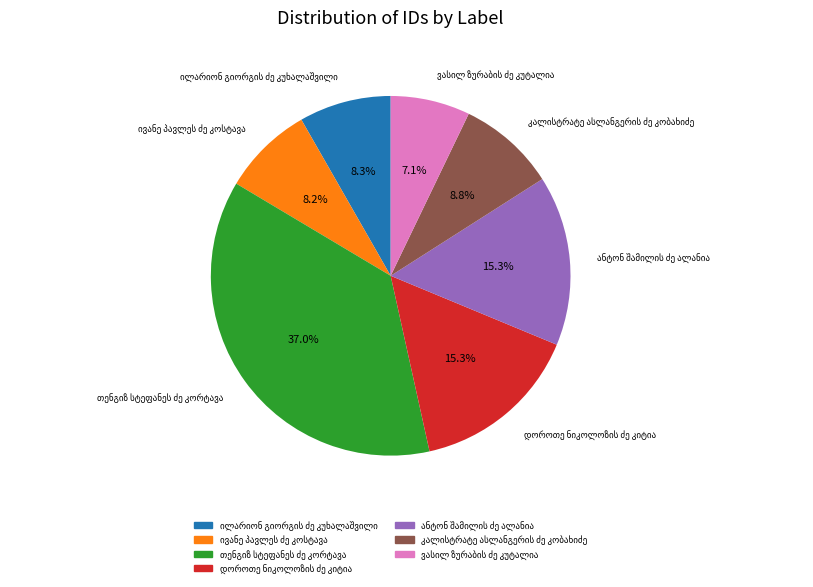

Is there any slice that represents more than half of the pie?

No